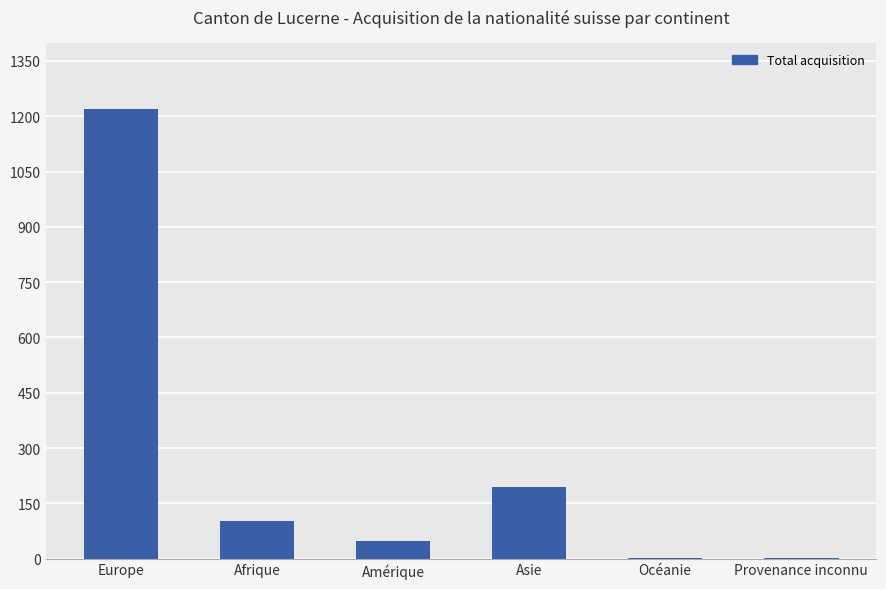

What is the sum of the values at Amérique and Asie?

242